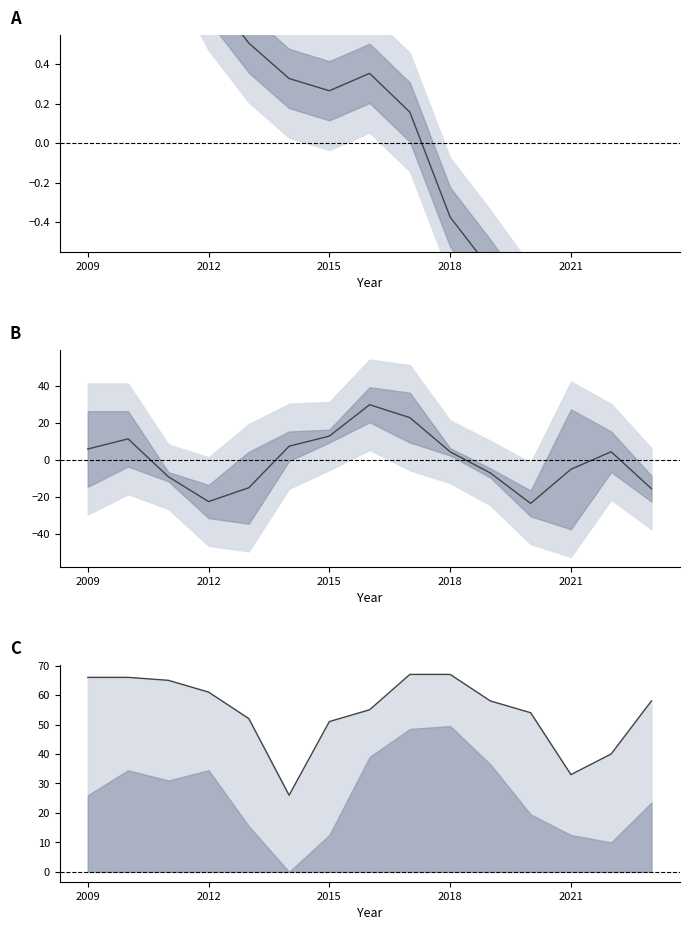

At how many categories does at least one series exceed -4?

15